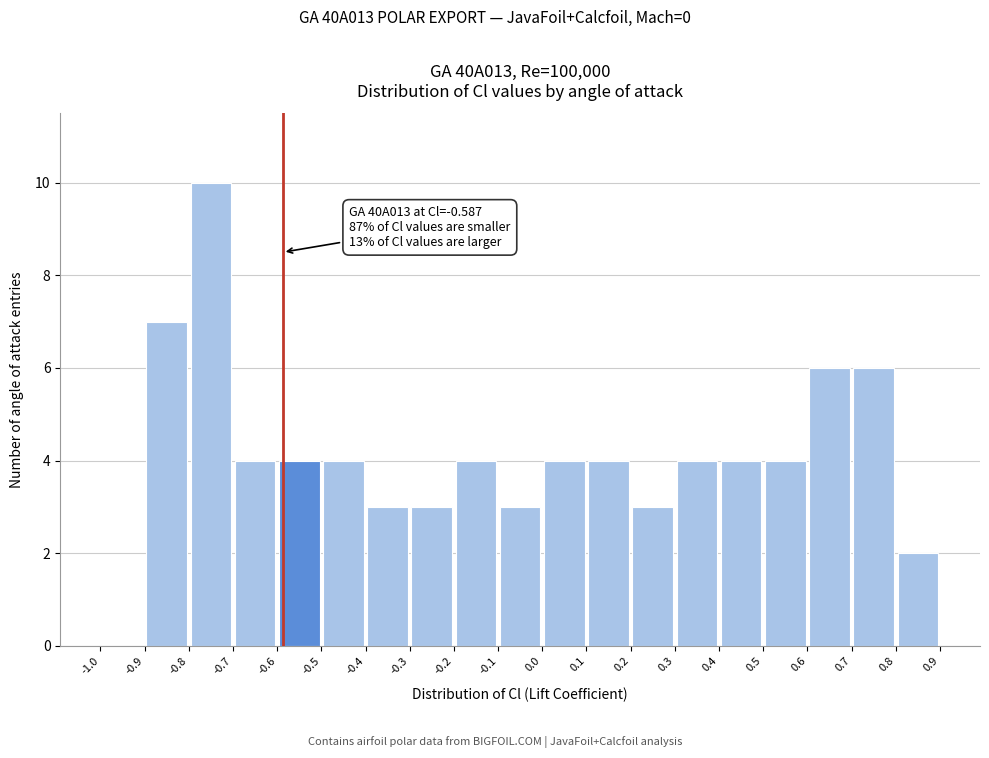

Over which range of the x-axis is the bar tallest?

-0.8 to -0.7